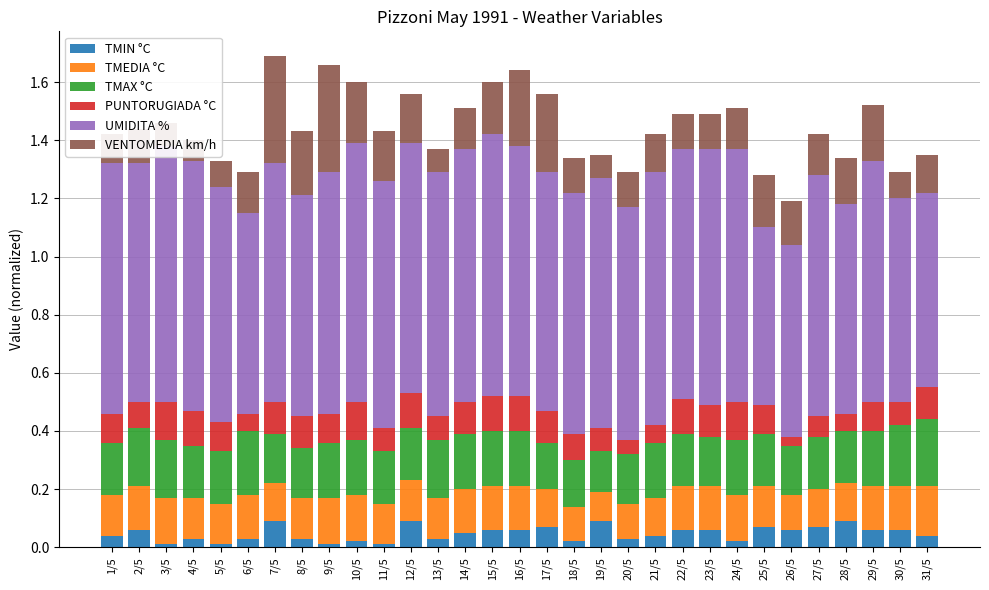

Between 26/5 and 29/5, which series saw the biggest shift?

UMIDITA %